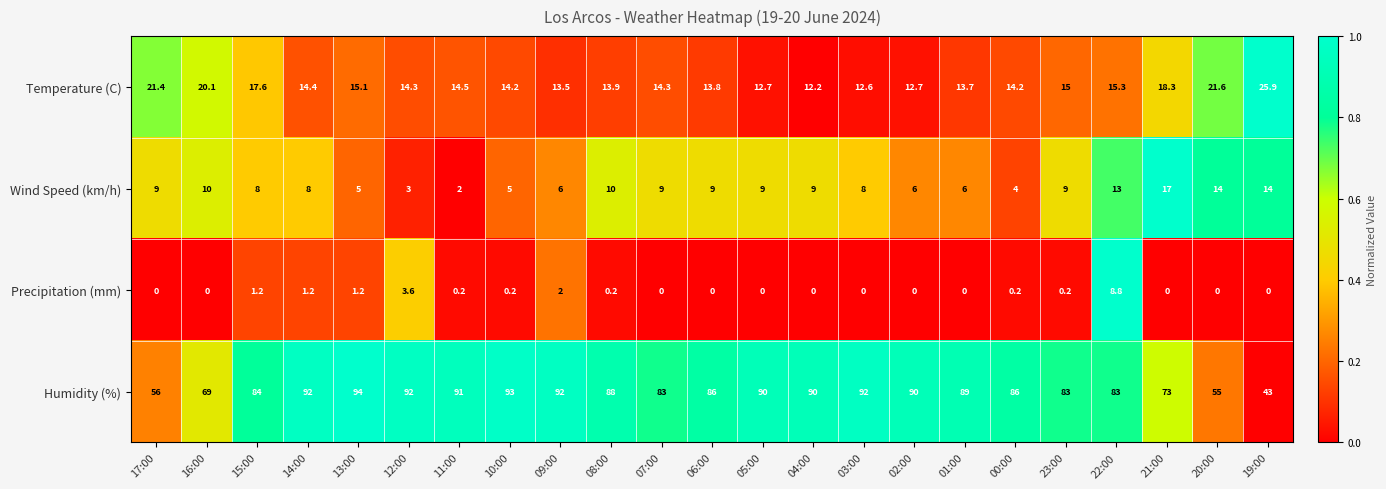

What is the highest value of the Temperature (C) series?

25.9